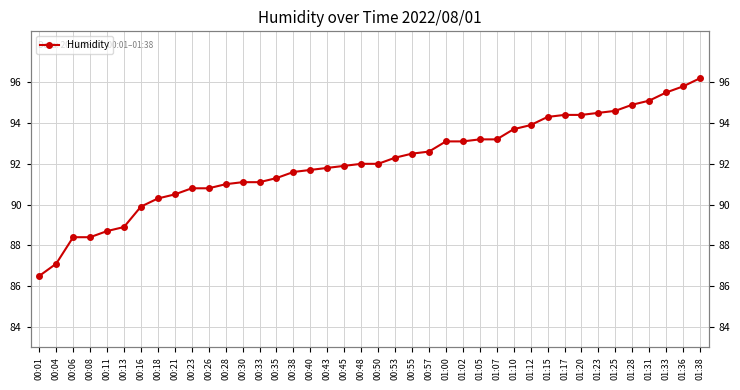

Which label corresponds to the smallest value in the chart?

00:01